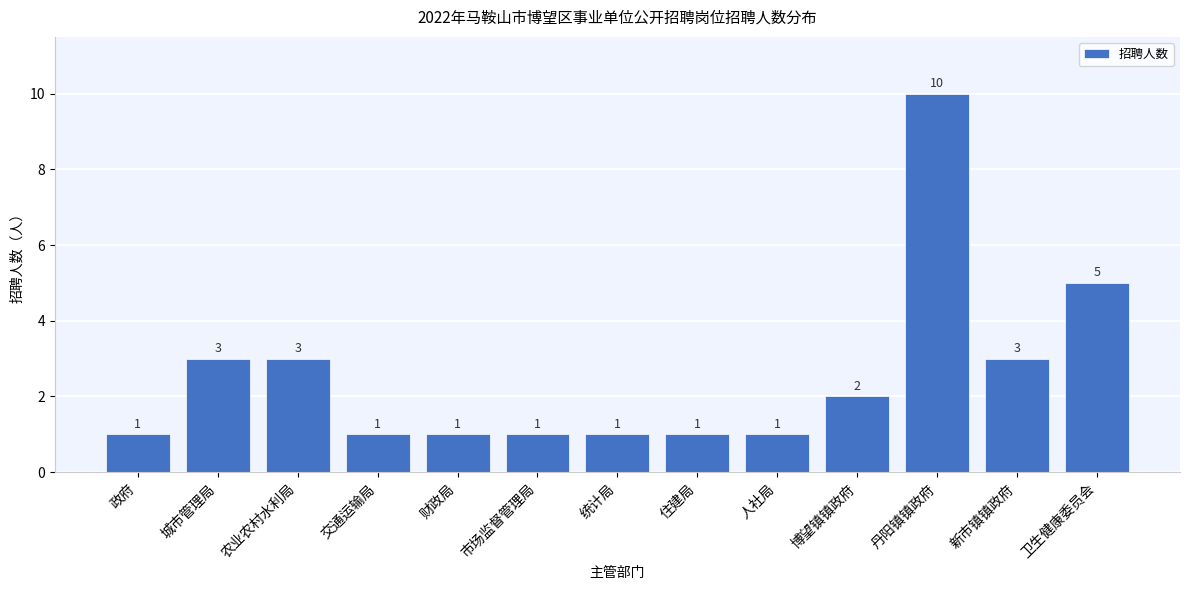

Reading left to right, transcribe all the data shown in this chart.

1	3	3	1	1	1	1	1	1	2	10	3	5